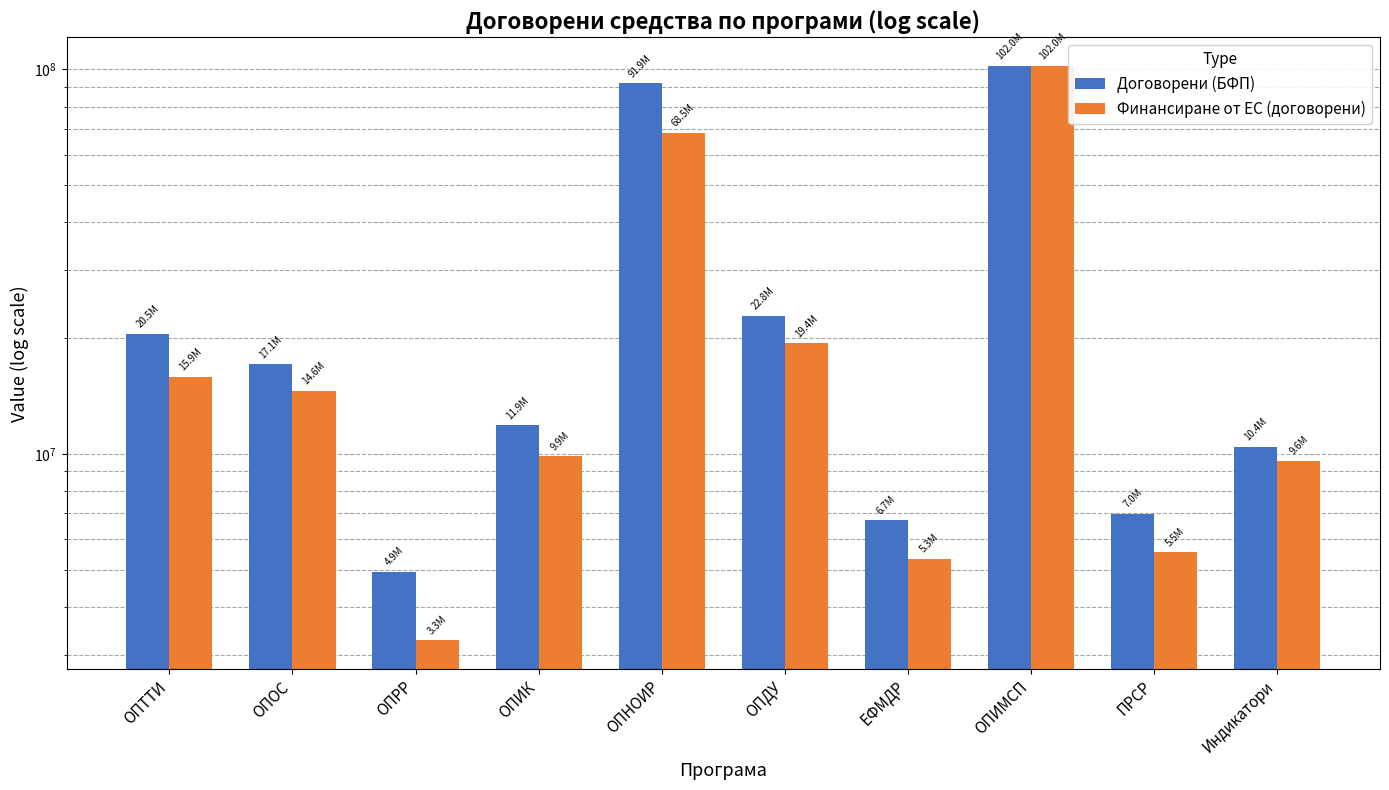

What is the sum of the Договорени (БФП) values at ПРСР and ОПИК?

18821817.6